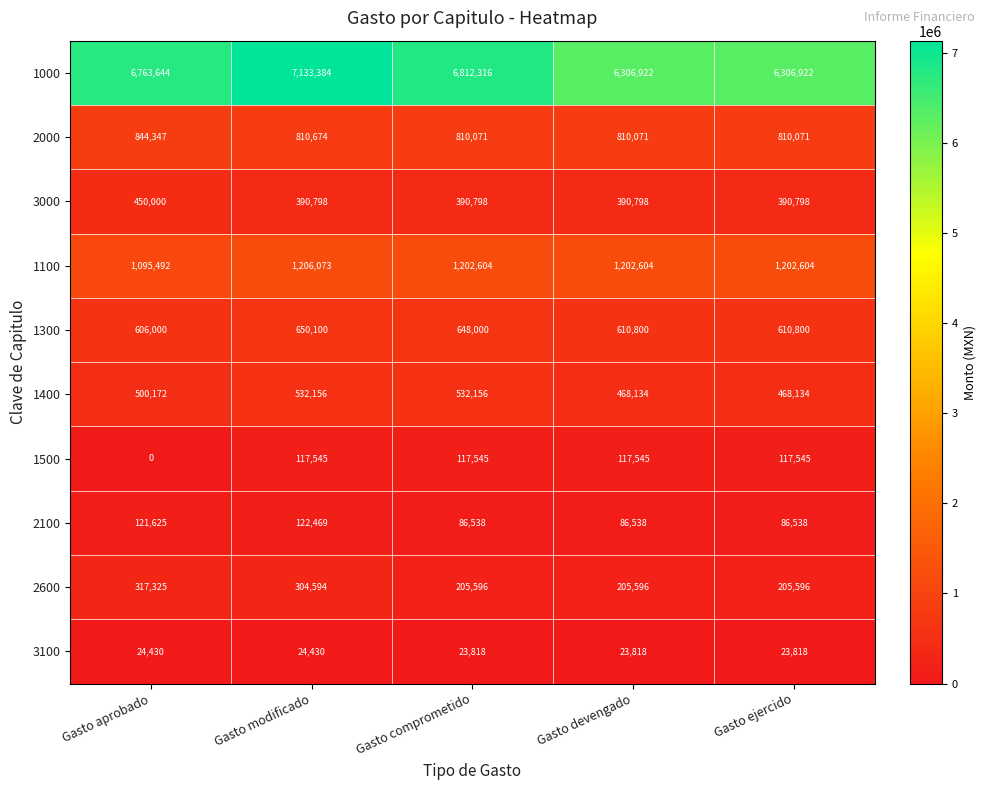

Which label corresponds to the smallest value in the chart?

Gasto aprobado